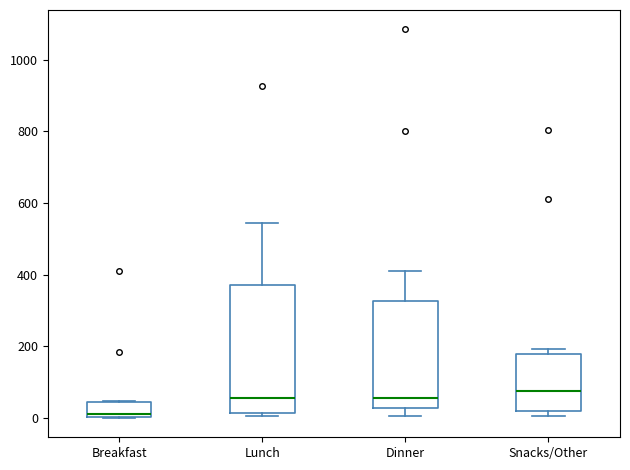

Comparing the boxes themselves (not the whiskers), which one is the tallest?

Lunch